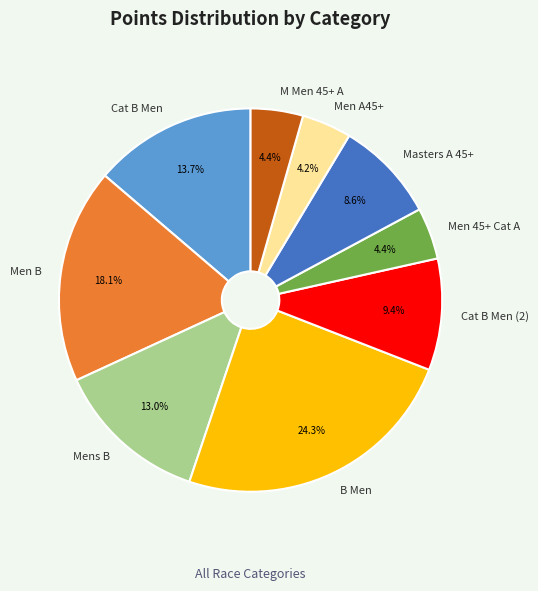

What is the largest slice in the pie chart?

B Men